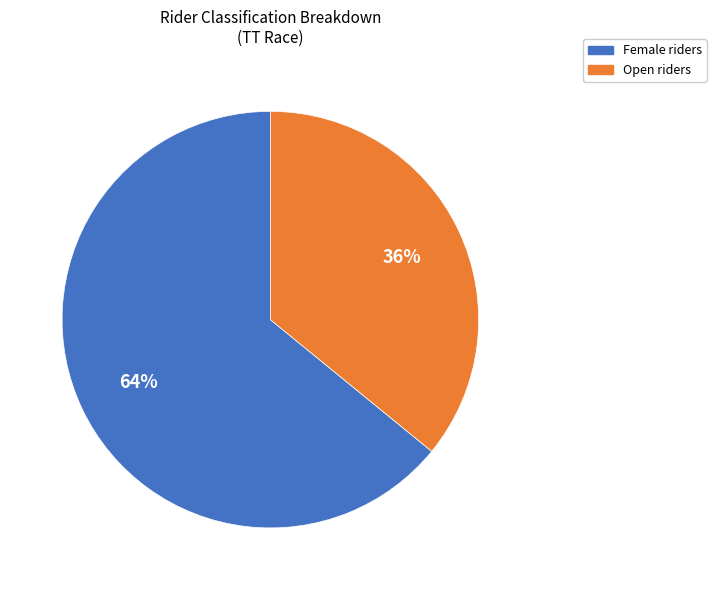

Does any single category account for the majority?

Yes